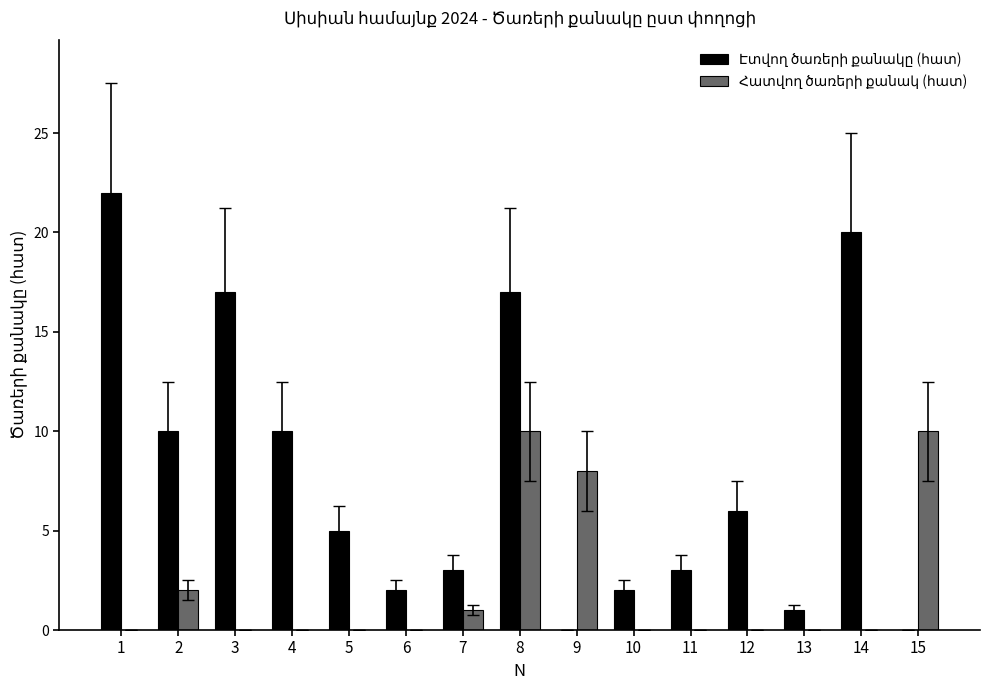

What is the maximum value shown in the chart?

22